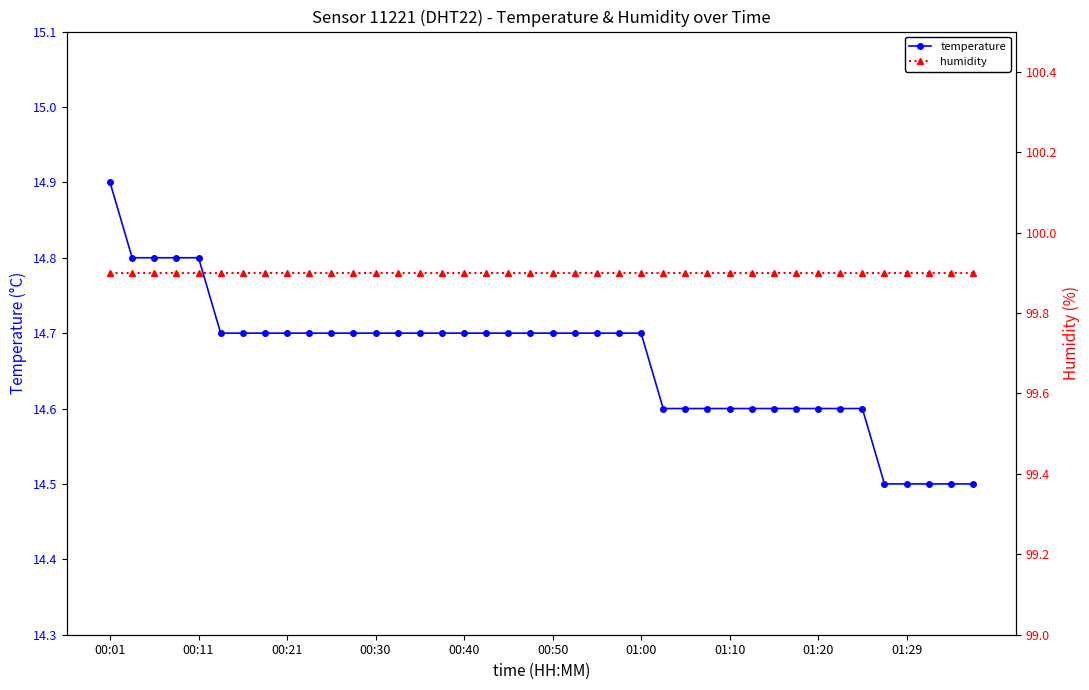

The value of temperature at 01:29 is 14.5. True or false?

True